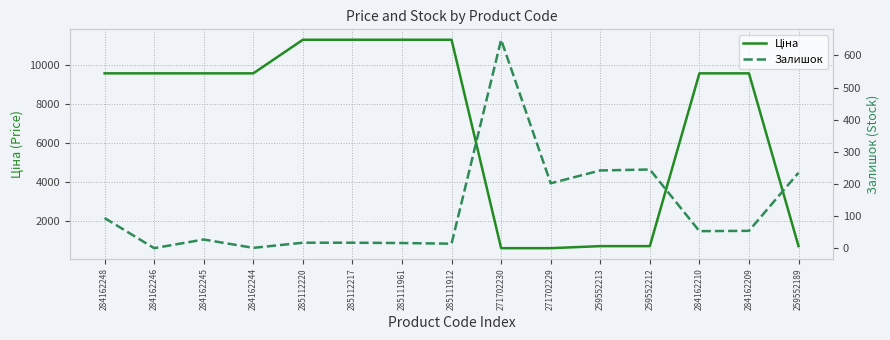

The Ціна series shows 18780.4 at 285111961. True or false?

False